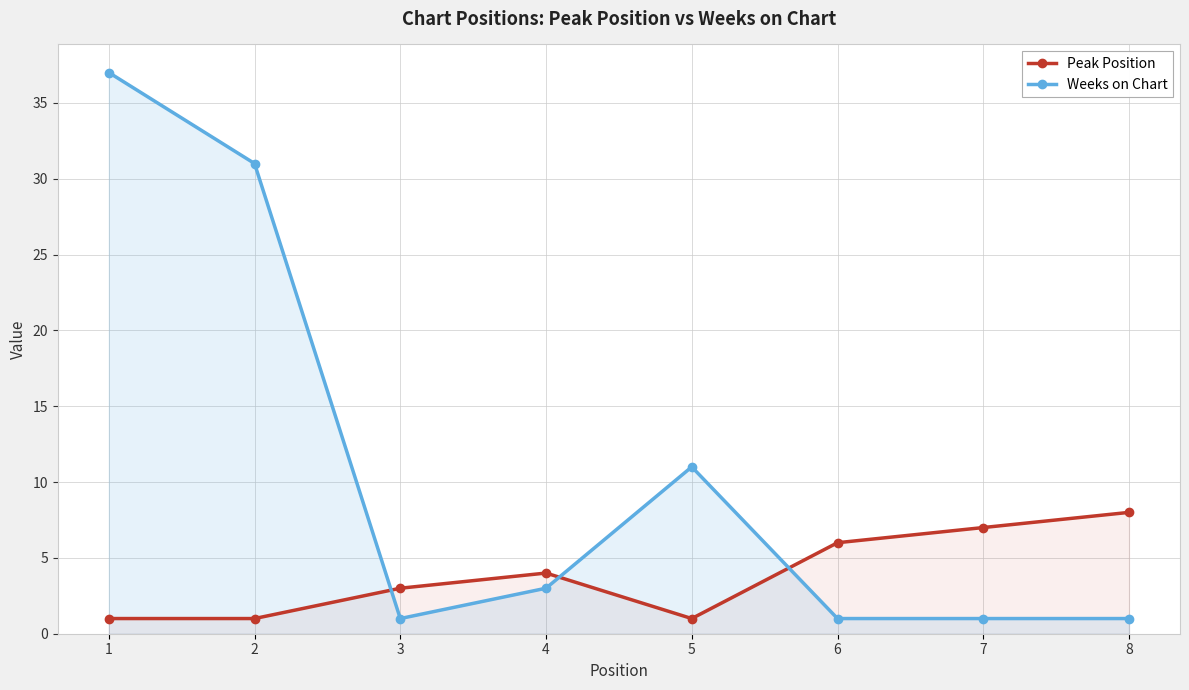

How many times do Weeks on Chart and Peak Position cross each other?

3